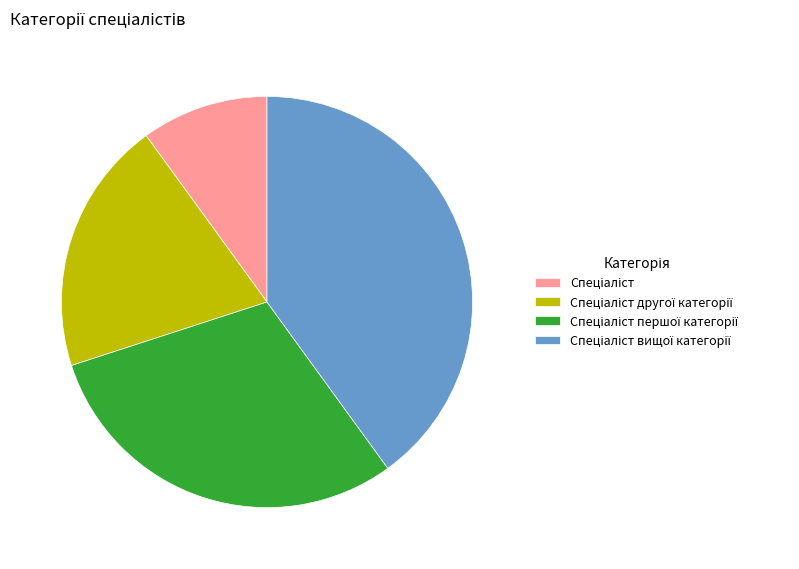

Count the number of slices in the pie.

4